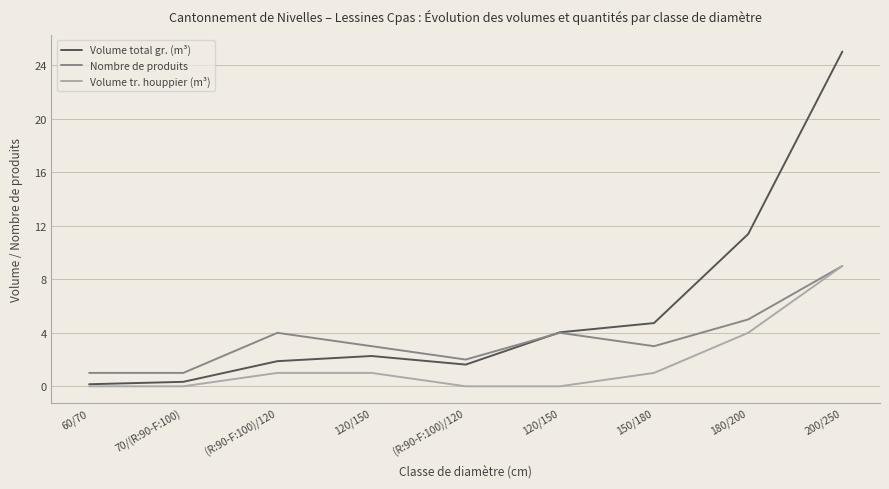

Between 120/150 and 60/70, which is larger?

120/150